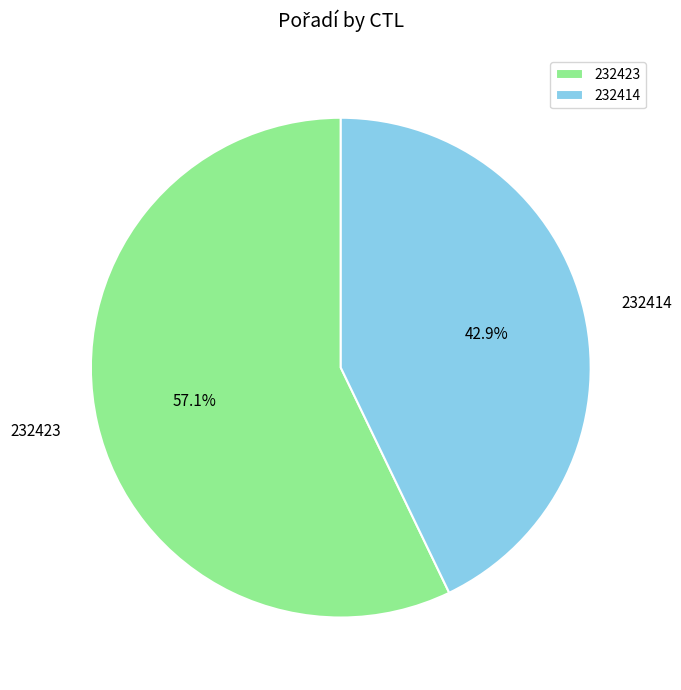

Which has a higher value, 232423 or 232414?

232423